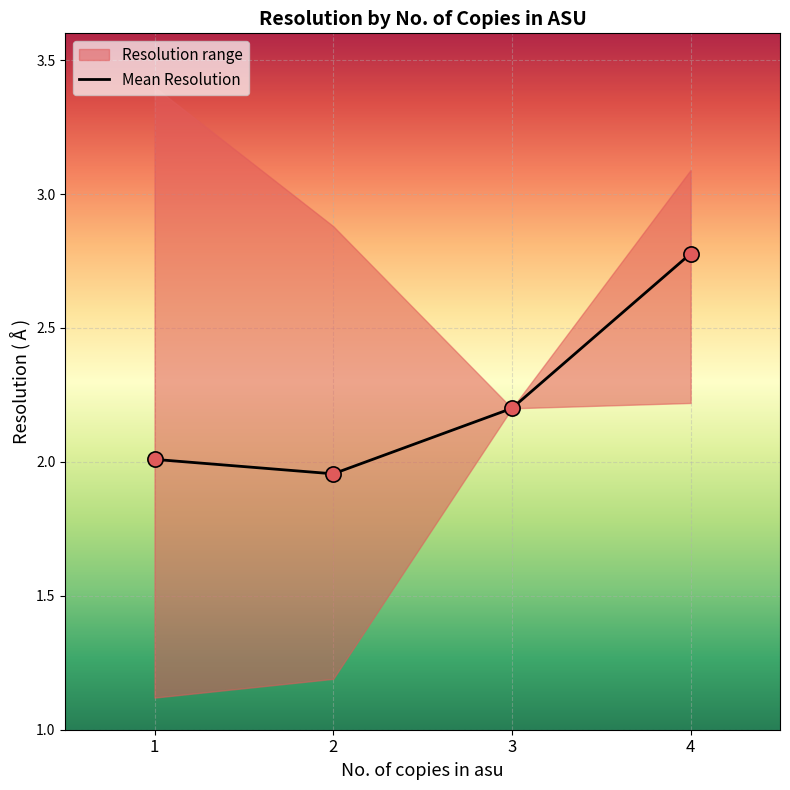

What is the ratio of the value at 4 to the value at 2?

1.4